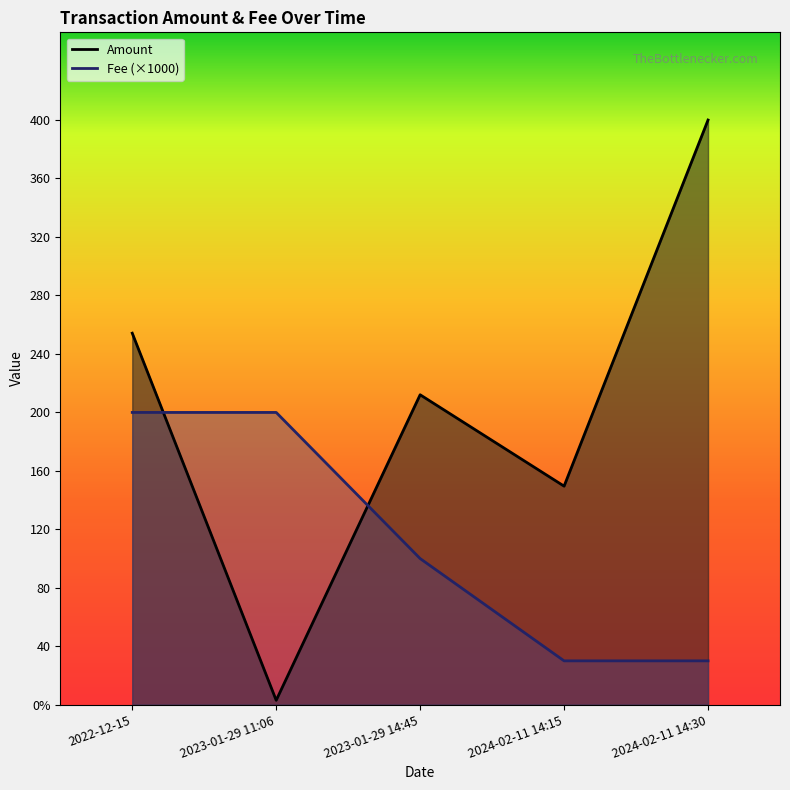

How many times do Fee and Amount cross each other?

2